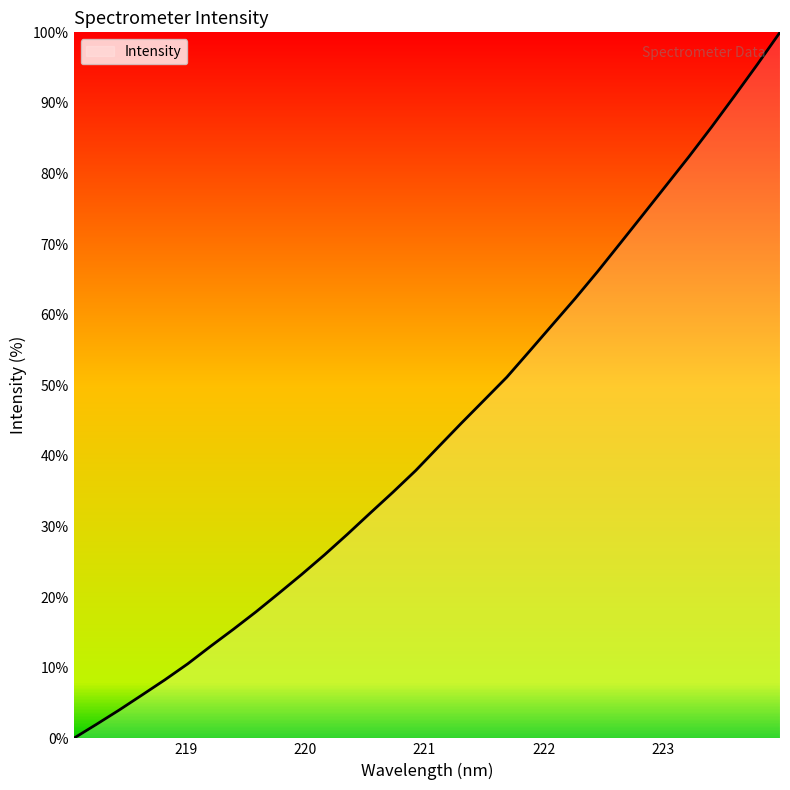

What is the maximum value shown in the chart?

100.0